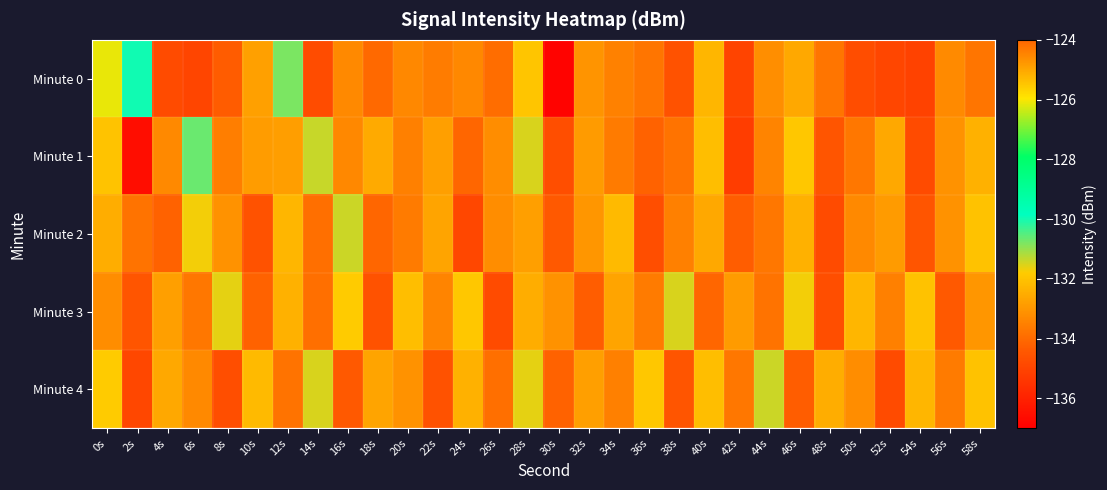

At which category is the sum across all series the highest?

46s